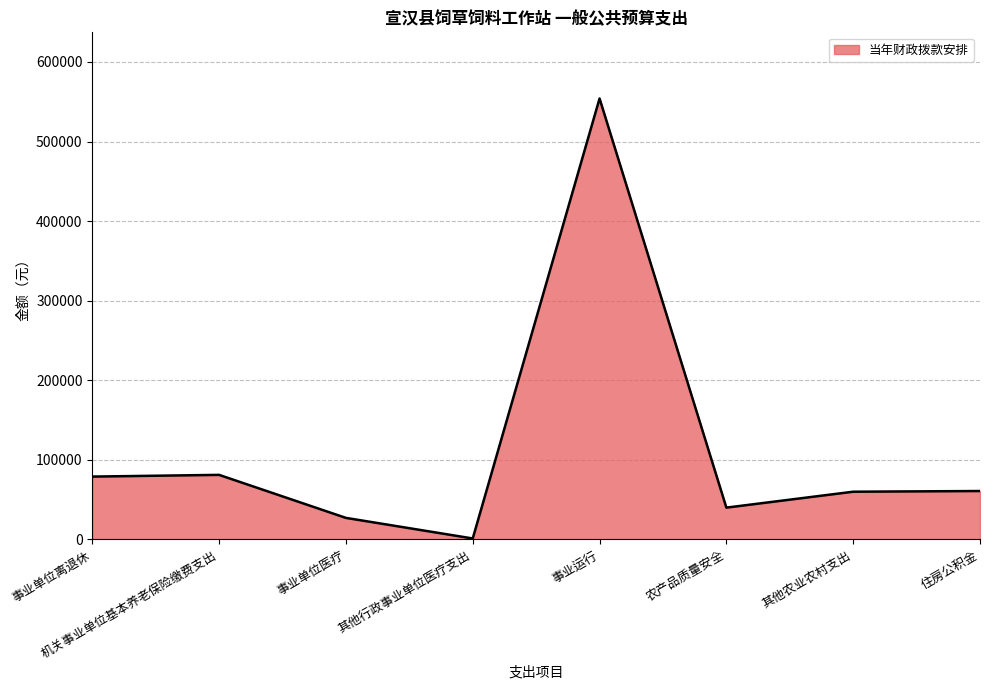

What is the sum of the values at 事业单位医疗 and 事业单位离退休?

106110